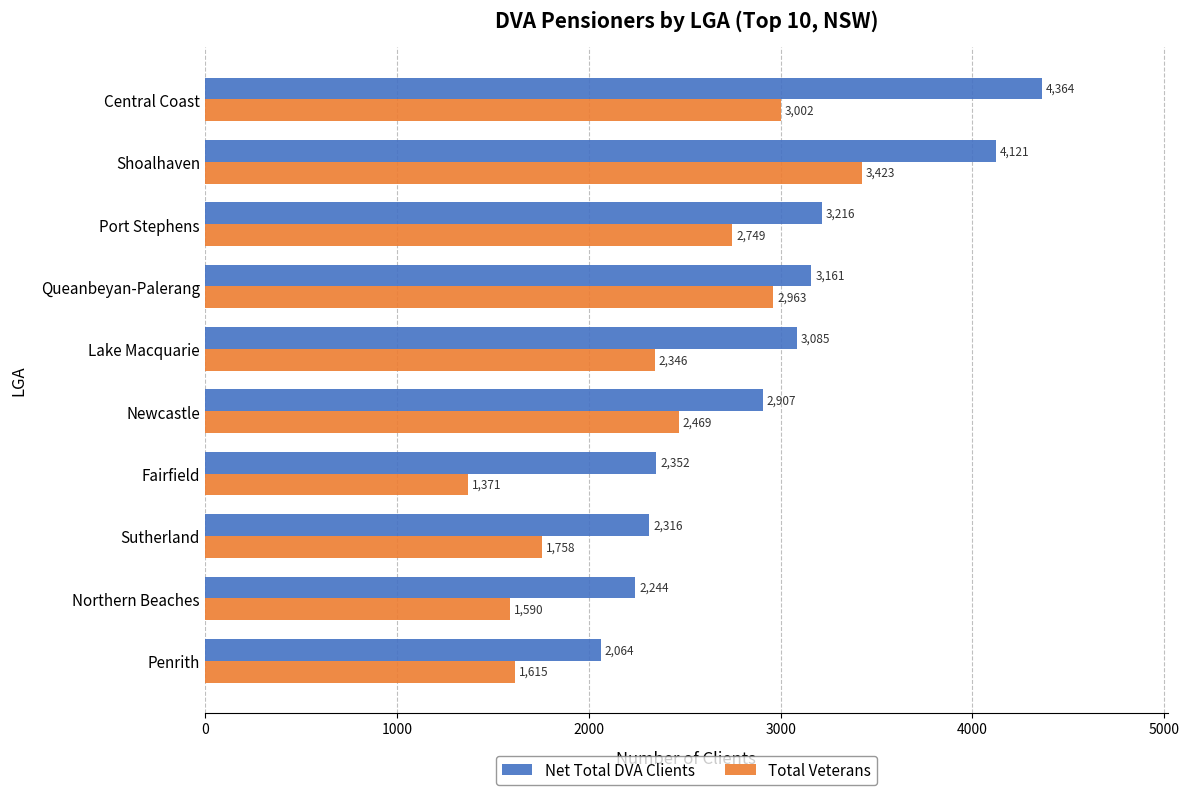

Which series has the widest spread of values?

Net Total DVA Clients